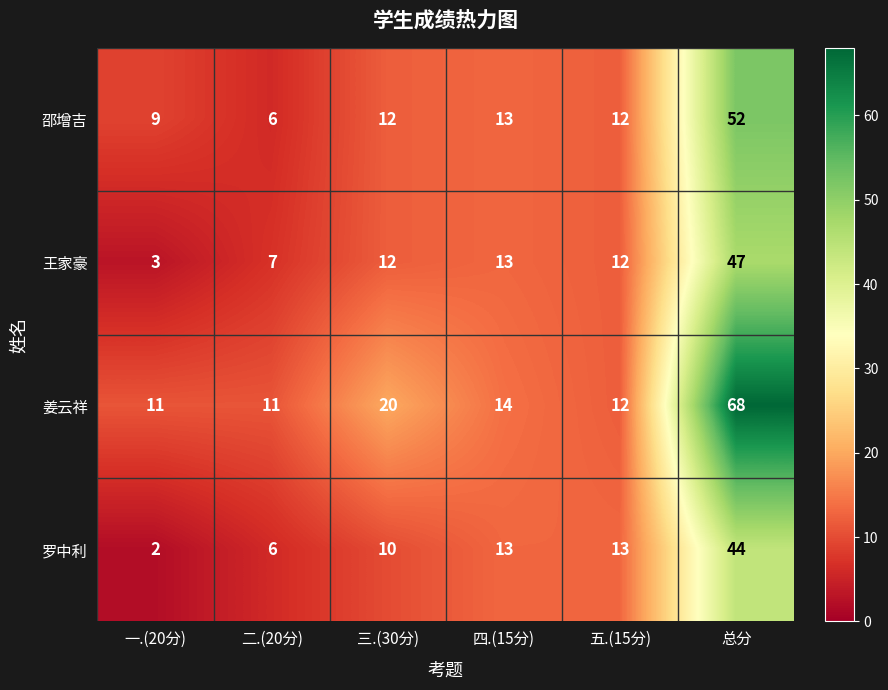

Is the value of 罗中利 at 总分 greater than the value of 邵增吉 at 五.(15分)?

Yes